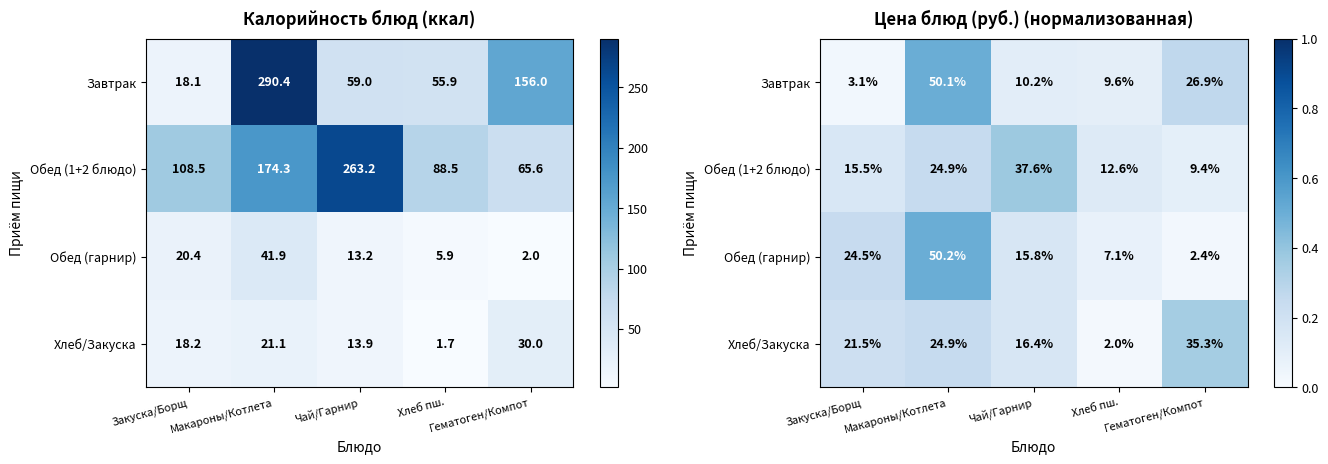

The Обед (1+2 блюдо) series shows 0.1 at Гематоген/Компот. True or false?

True